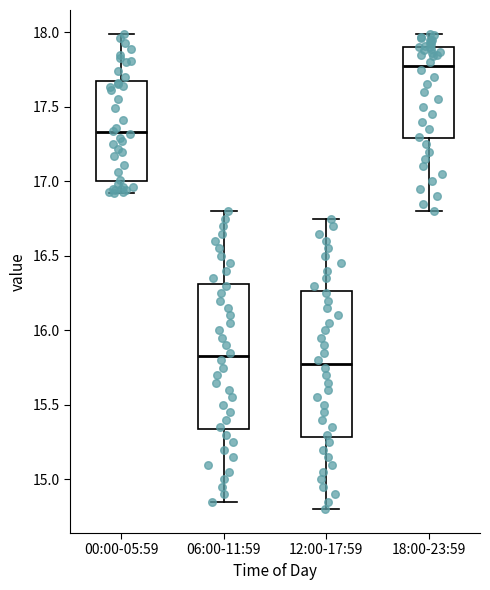

Reading left to right, read every box against the y-axis: the position of its median line, the range the box covers, and the ends of its whiskers. The values are not printed on the chart, so give them approximately, as read against the axis.

00:00-05:59: median 17.35, box 17.00 to 17.65, whiskers 16.90 to 18.00
06:00-11:59: median 15.85, box 15.35 to 16.30, whiskers 14.85 to 16.80
12:00-17:59: median 15.80, box 15.30 to 16.25, whiskers 14.80 to 16.75
18:00-23:59: median 17.80, box 17.30 to 17.90, whiskers 16.80 to 18.00